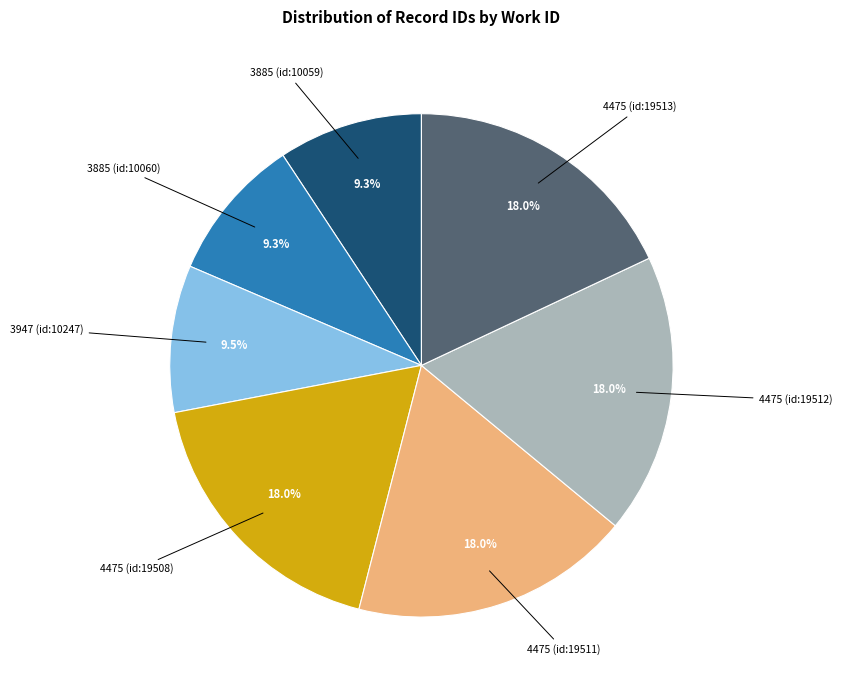

How many segments does this pie chart have?

7